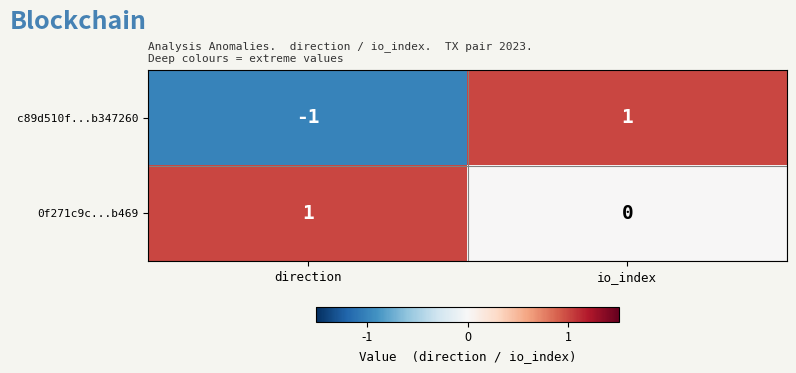

At which category is the sum across all series the highest?

io_index